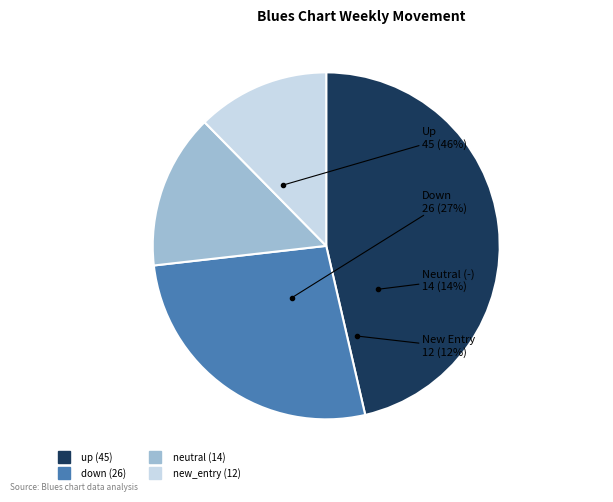

Which category has the biggest portion of the pie?

up